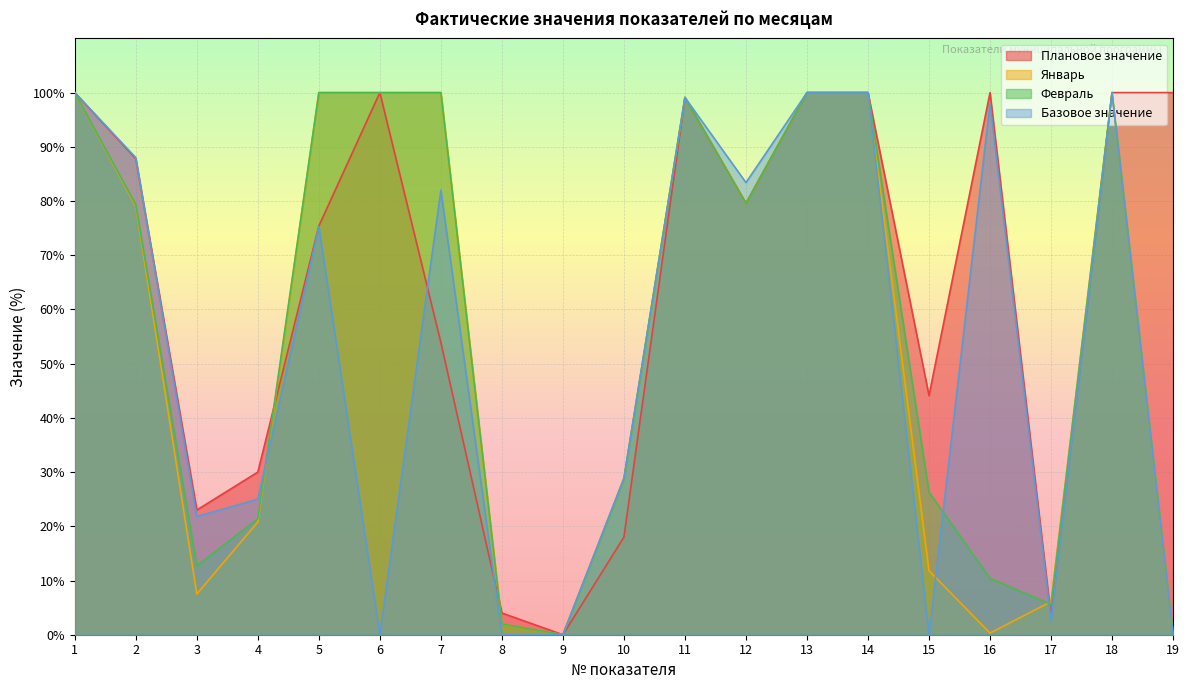

What is the value of the Февраль point at the 16th from the left?

10.4